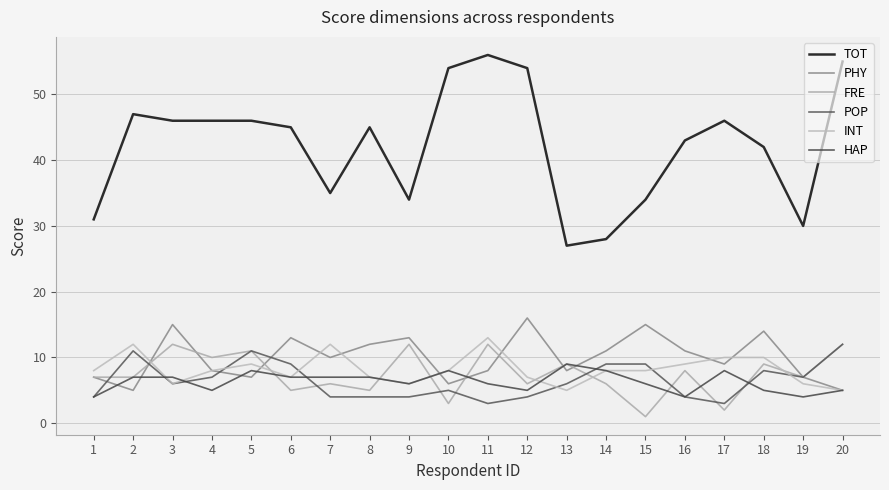

What are all the series names shown in the legend?

TOT, PHY, FRE, POP, INT, HAP